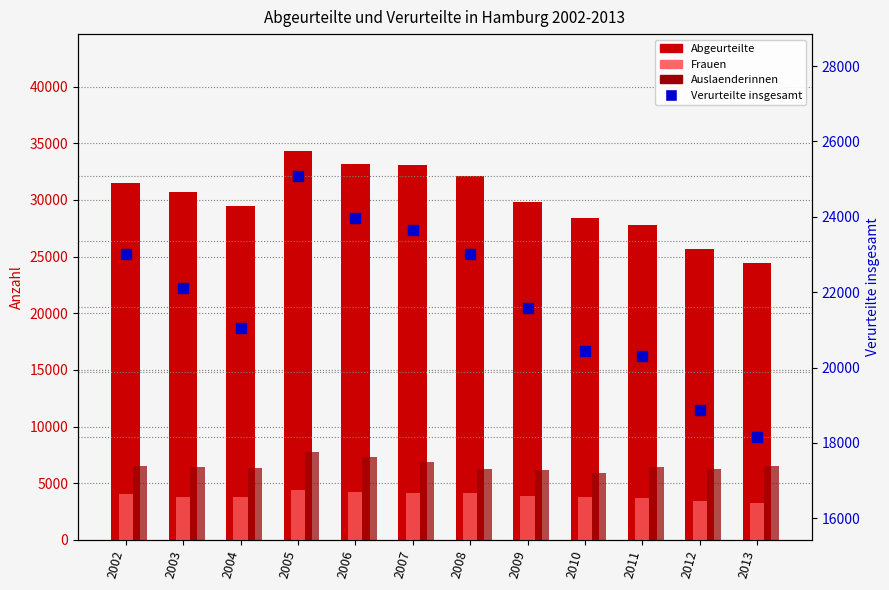

Is the value of Frauen at 2008 greater than the value of Abgeurteilte at 2005?

No